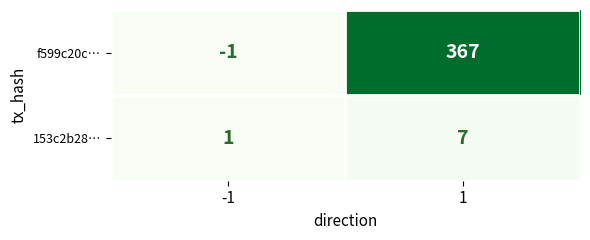

Rank the series at 1 from lowest to highest value.

153c2b28…, f599c20c…